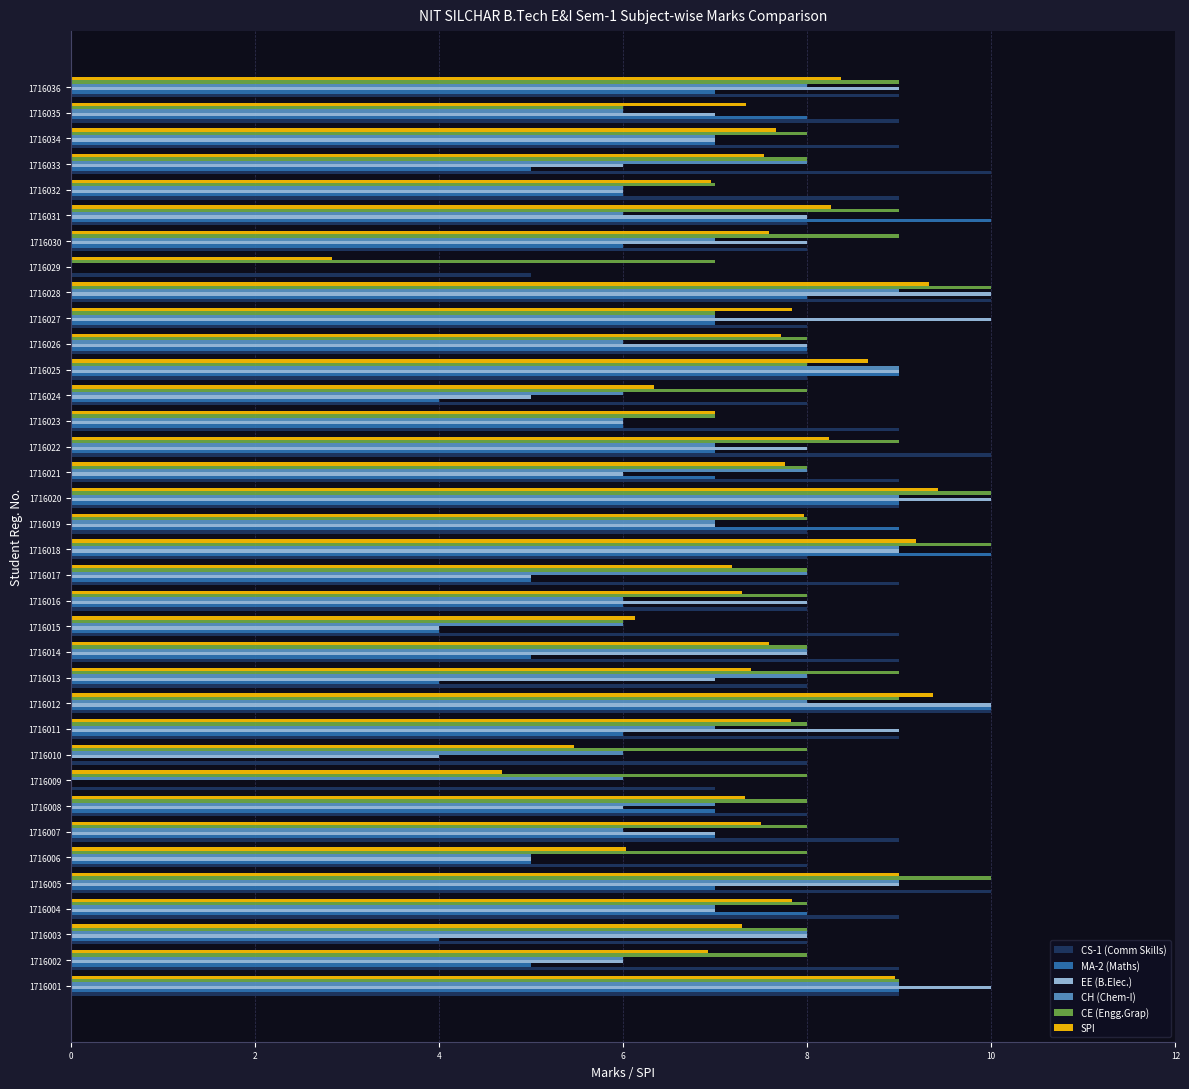

Is the value of SPI at 1716001 greater than the value of EE (B.Elec.) at 1716006?

Yes